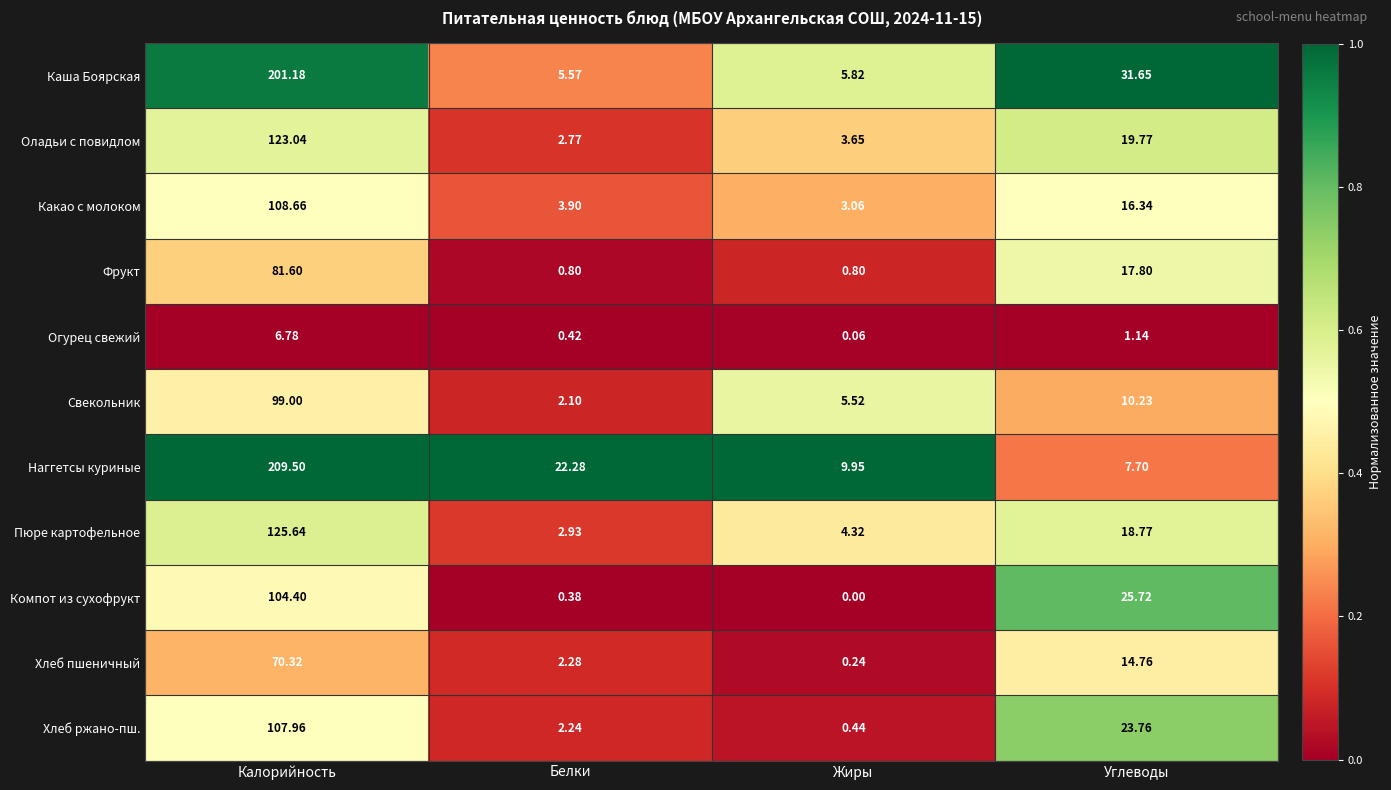

Rank the series at Жиры from lowest to highest value.

Компот из сухофрукт, Огурец свежий, Хлеб пшеничный, Хлеб ржано-пш., Фрукт, Какао с молоком, Оладьи с повидлом, Пюре картофельное, Свекольник, Каша Боярская, Наггетсы куриные